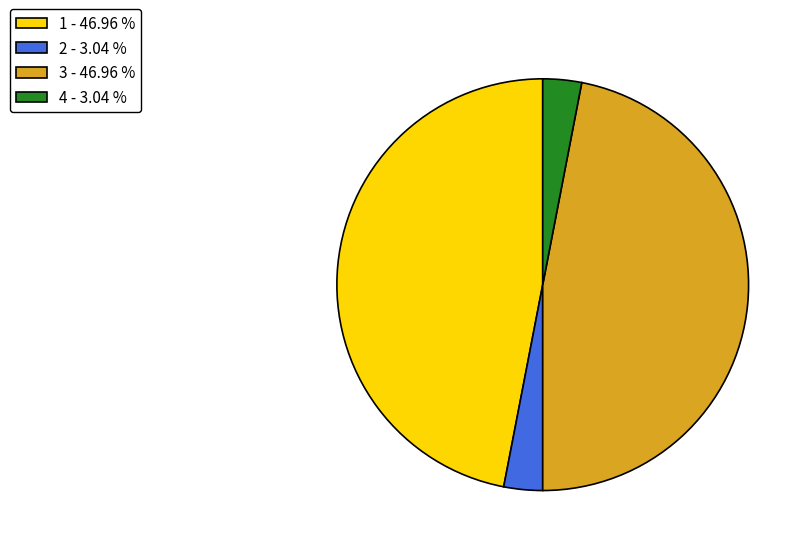

Does any single category account for the majority?

No